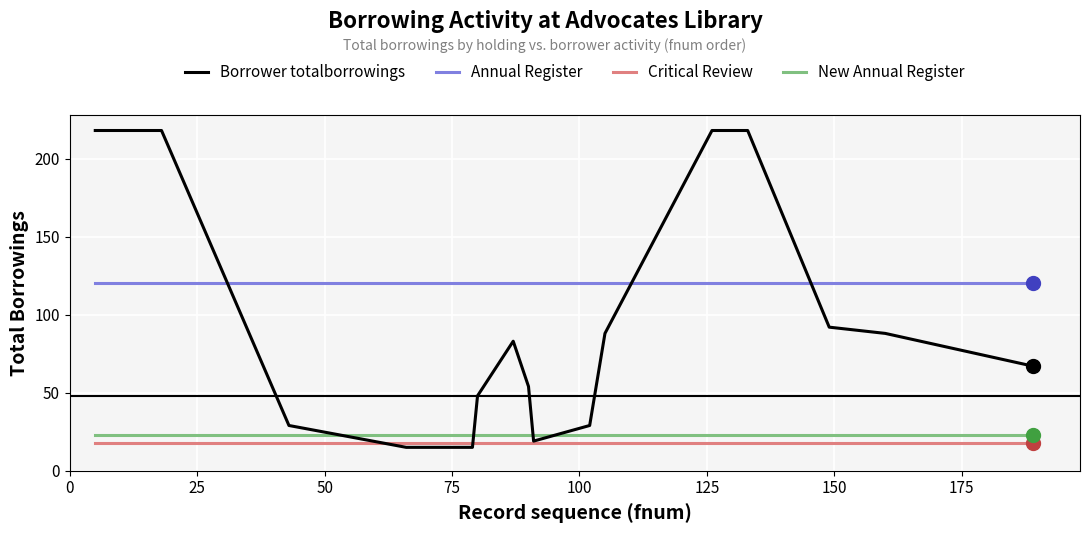

What is the sum of all Annual Register values?

1920